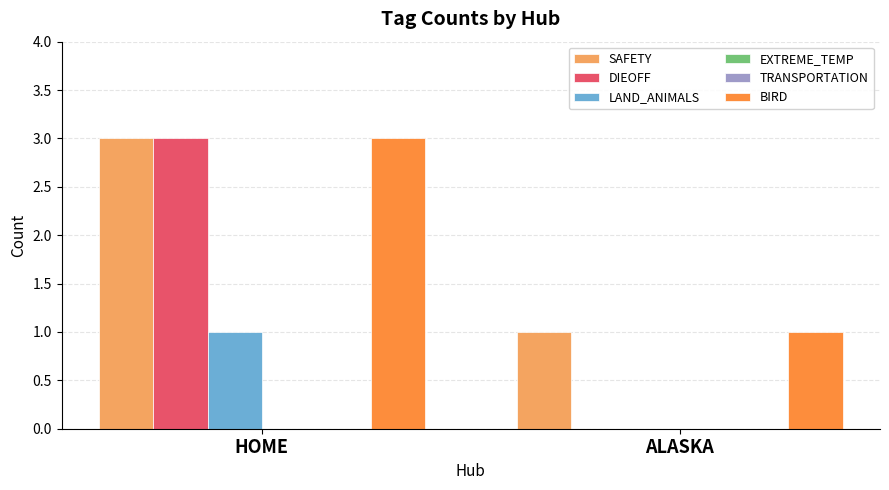

Which category has the lowest value across all series?

ALASKA